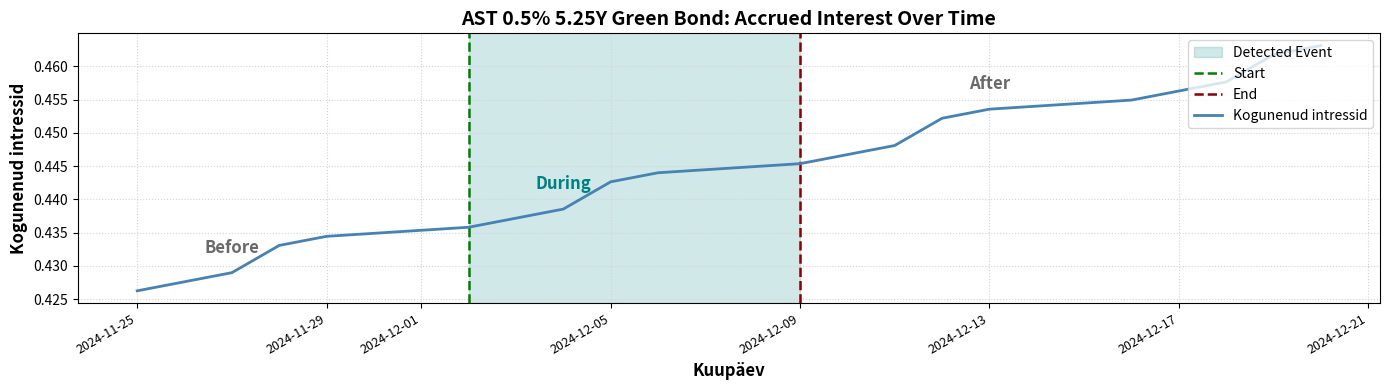

Is it true that Kogunenud intressid equals 0.6 at 2024-11-25?

False